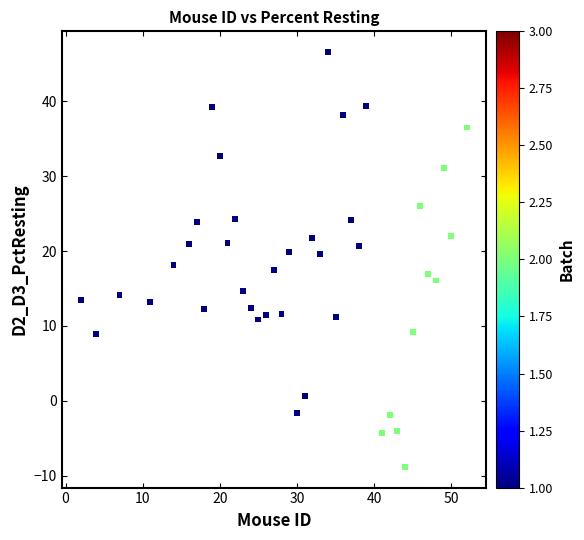

What is the range of X values (max minus min)?

50.0